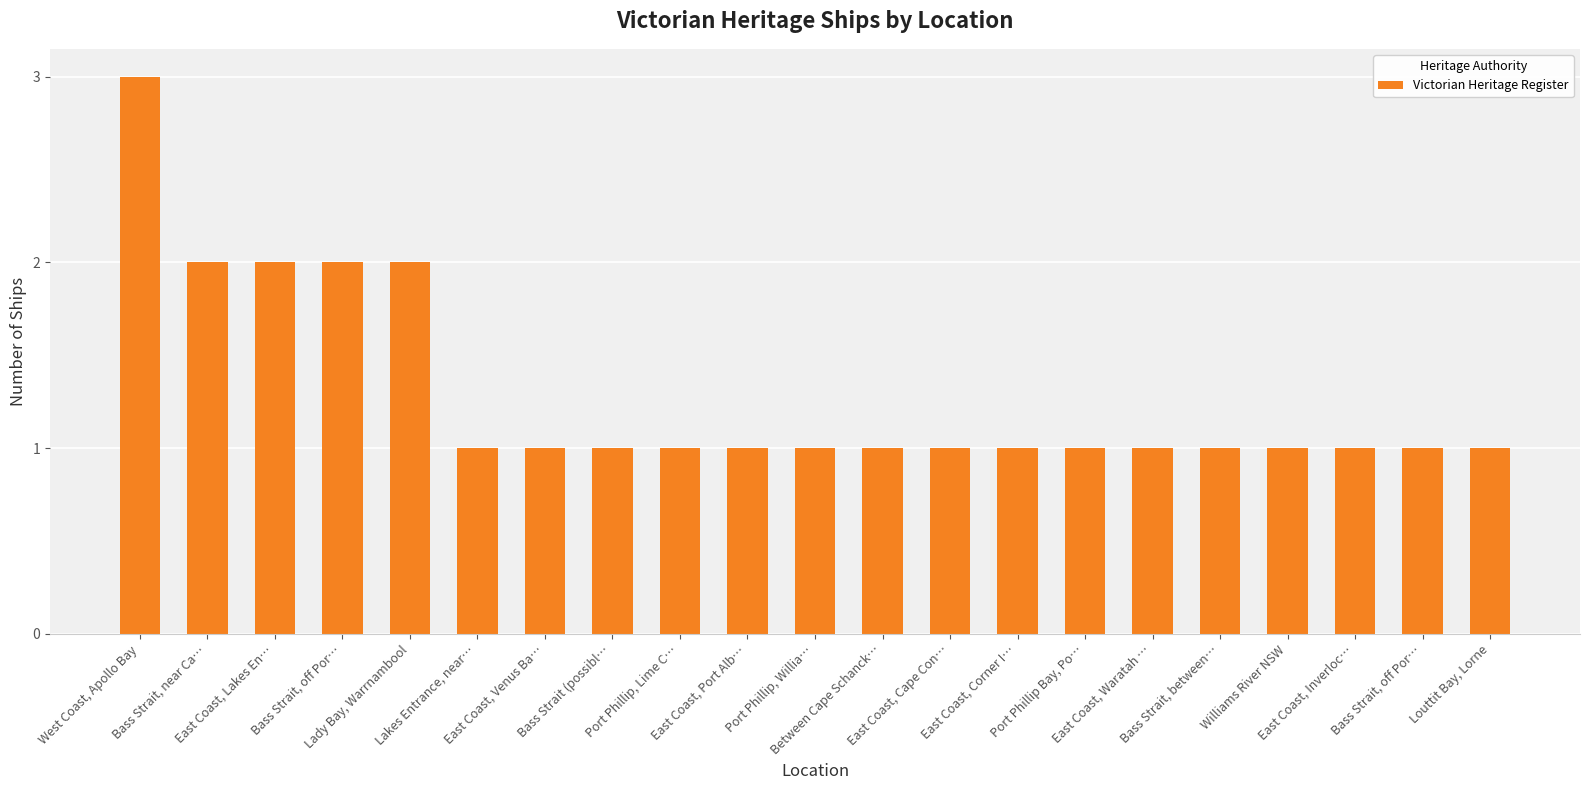

What is the label of the 9th bar from the right?

East Coast, Cape Con…